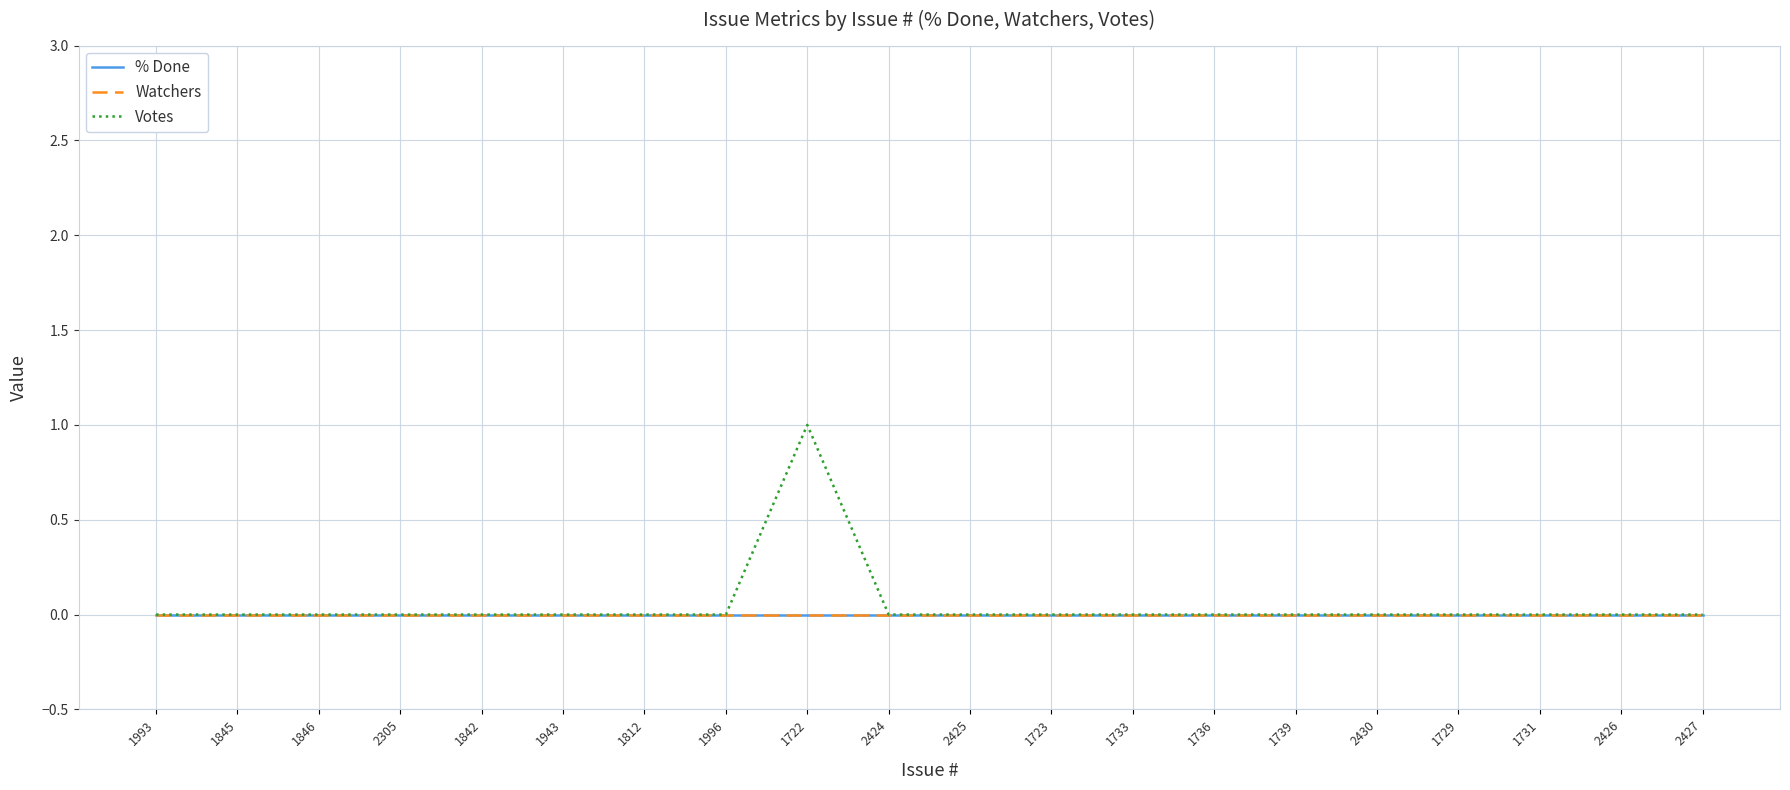

Reading left to right, list all the values displayed in this chart.

% Done: 1993=0	1845=0	1846=0	2305=0	1842=0	1943=0	1812=0	1996=0	1722=0	2424=0	2425=0	1723=0	1733=0	1736=0	1739=0	2430=0	1729=0	1731=0	2426=0	2427=0
Watchers: 1993=0	1845=0	1846=0	2305=0	1842=0	1943=0	1812=0	1996=0	1722=0	2424=0	2425=0	1723=0	1733=0	1736=0	1739=0	2430=0	1729=0	1731=0	2426=0	2427=0
Votes: 1993=0	1845=0	1846=0	2305=0	1842=0	1943=0	1812=0	1996=0	1722=1	2424=0	2425=0	1723=0	1733=0	1736=0	1739=0	2430=0	1729=0	1731=0	2426=0	2427=0